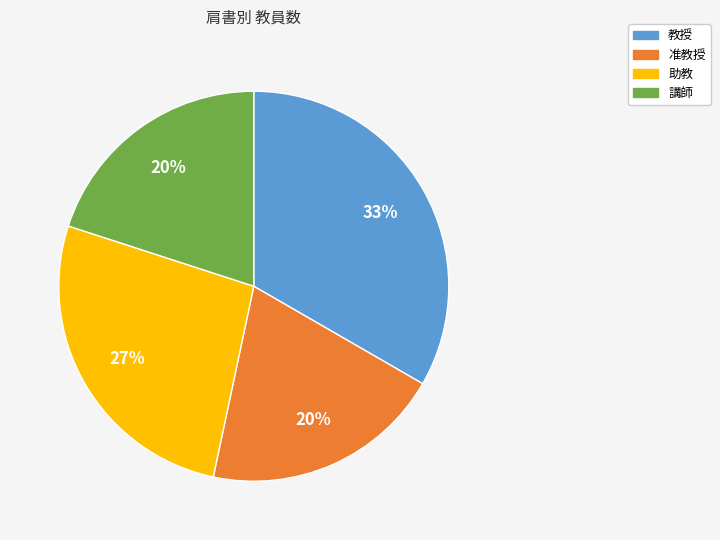

Which has a higher value, 教授 or 講師?

教授